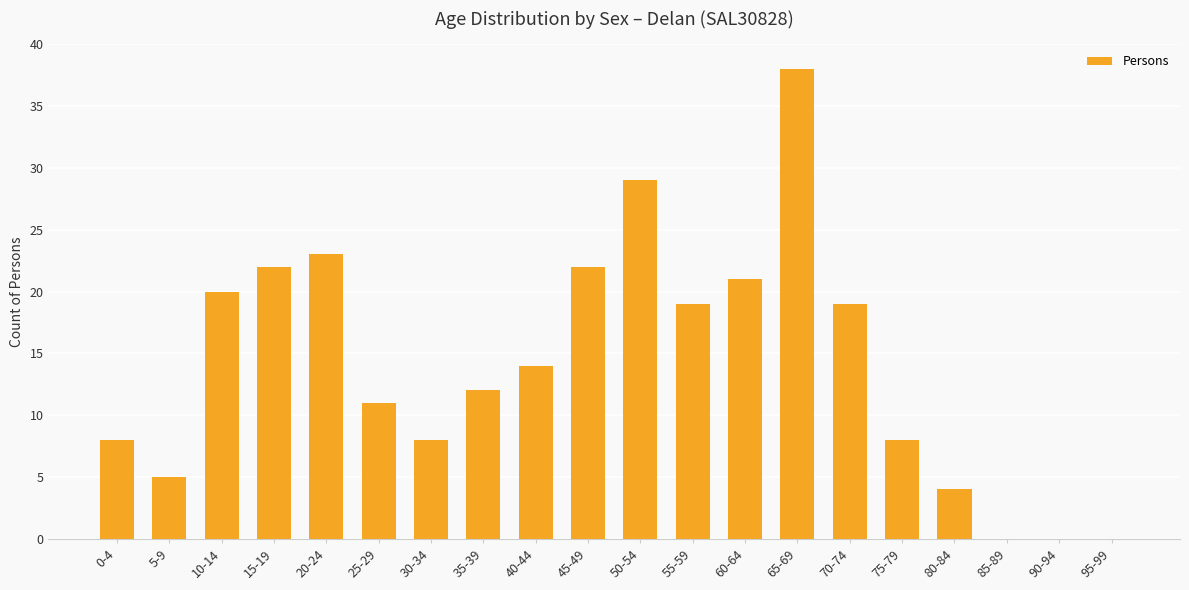

Read the value at 40-44.

14